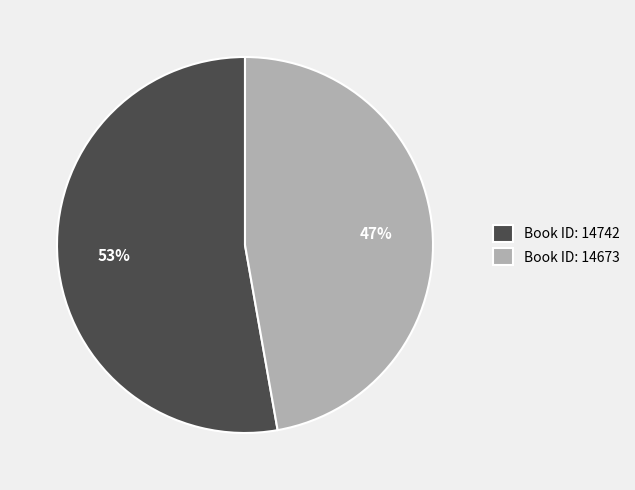

To the nearest percent, what is the average slice percentage?

50%